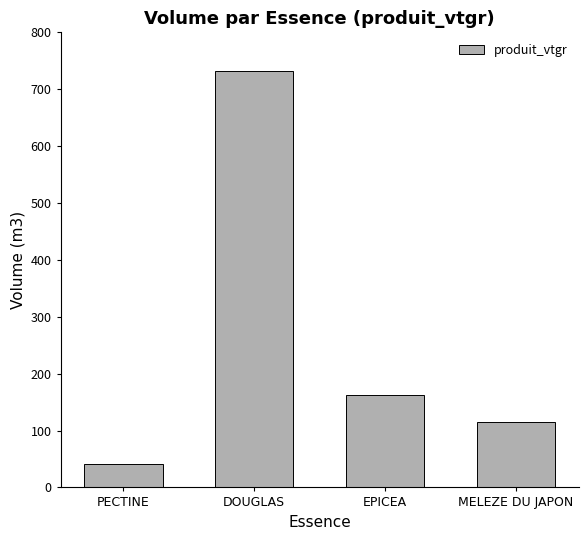

How many bars are there in total?

4